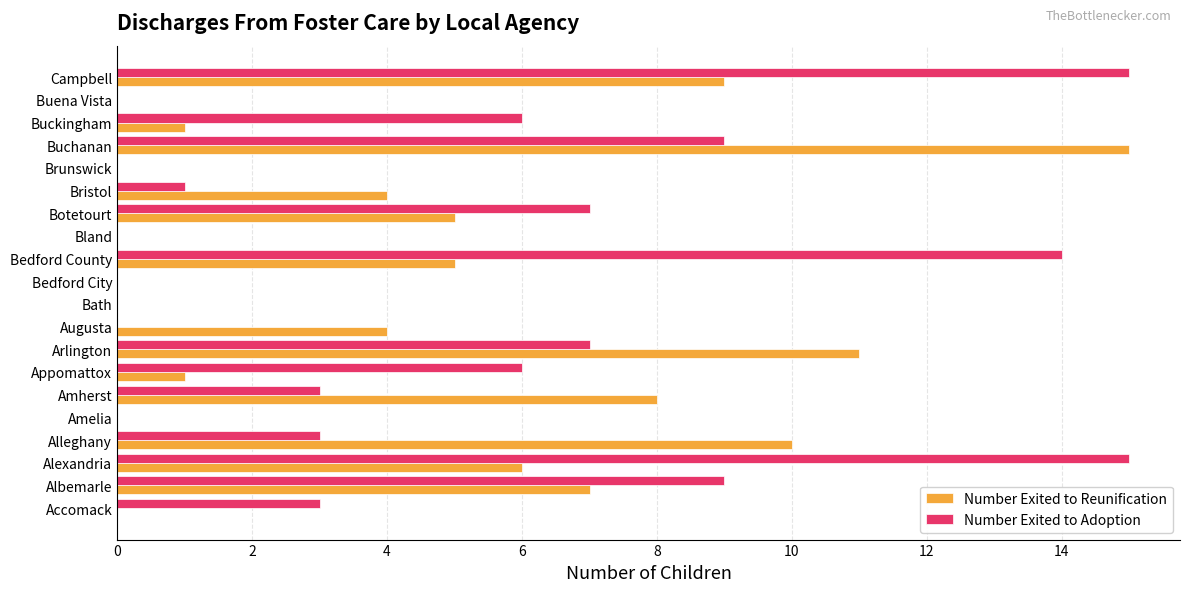

Between Appomattox and Arlington, which series saw the biggest shift?

Number Exited to Reunification